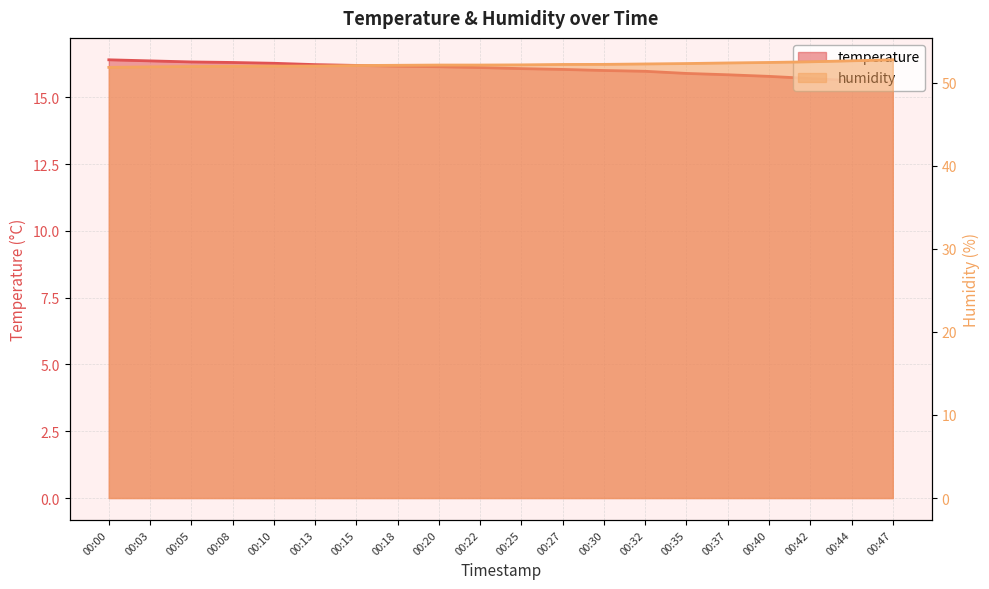

What is the lowest value of the temperature series?

15.6